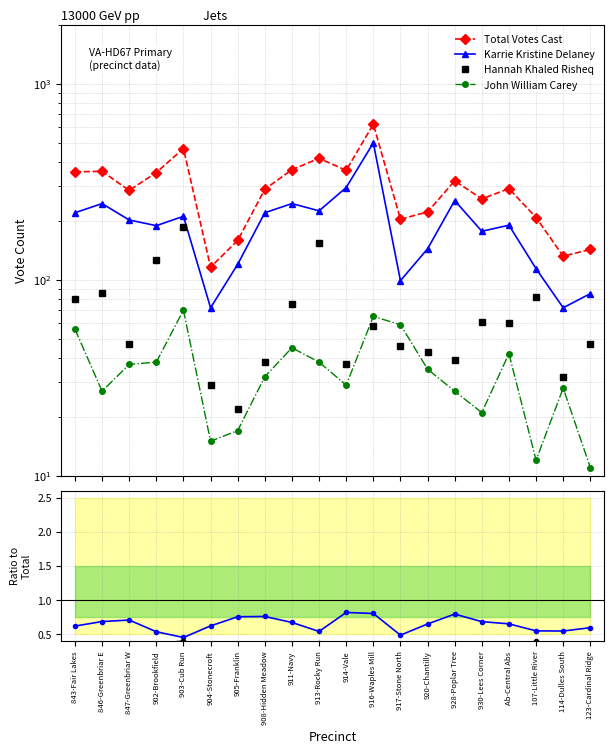

What is the label of the 3rd point from the right?

107-Little River